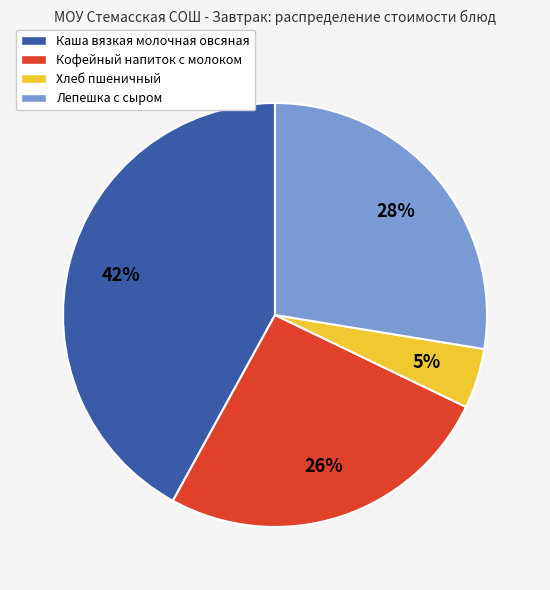

Count the number of slices in the pie.

4